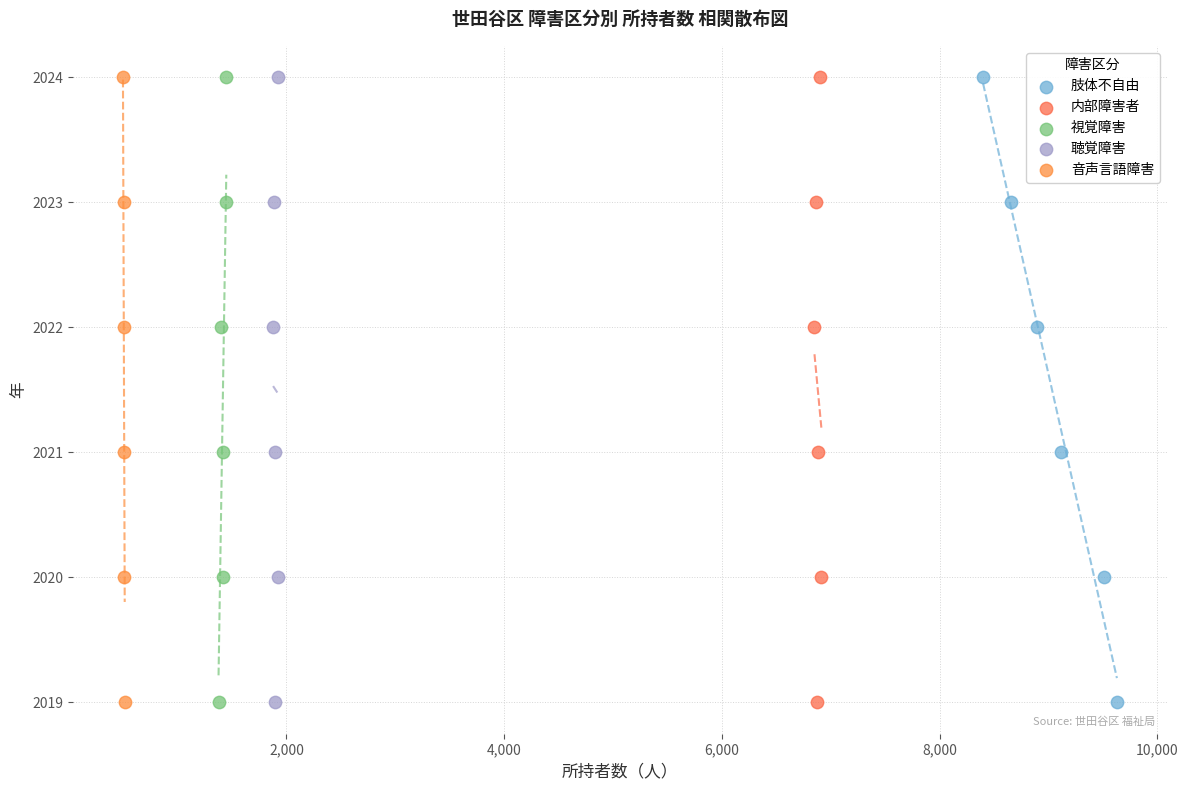

What are all the series names shown in the legend?

肢体不自由, 内部障害者, 視覚障害, 聴覚障害, 音声言語障害